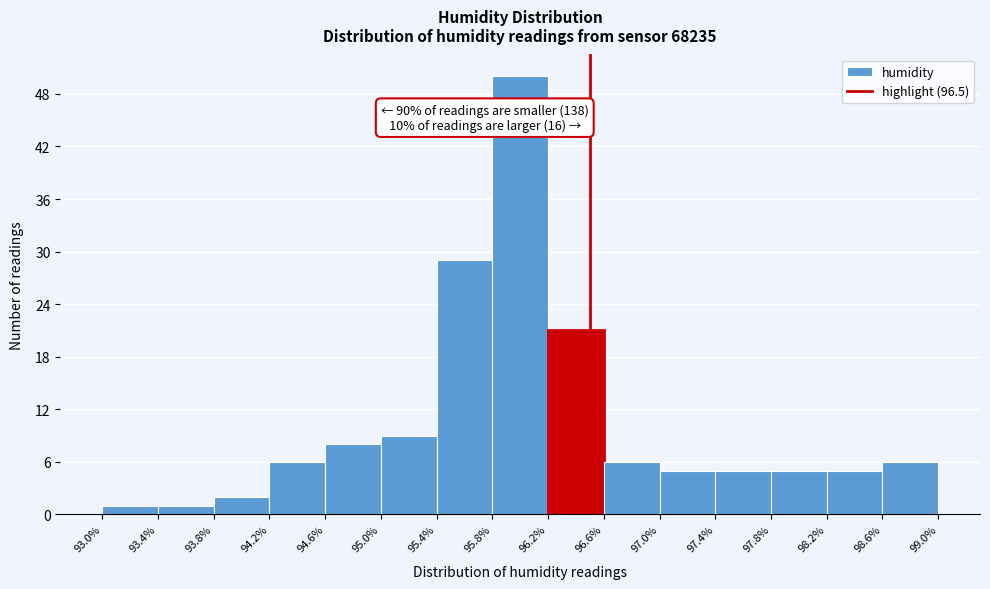

Over which range of the x-axis is the bar tallest?

95.8% to 96.2%